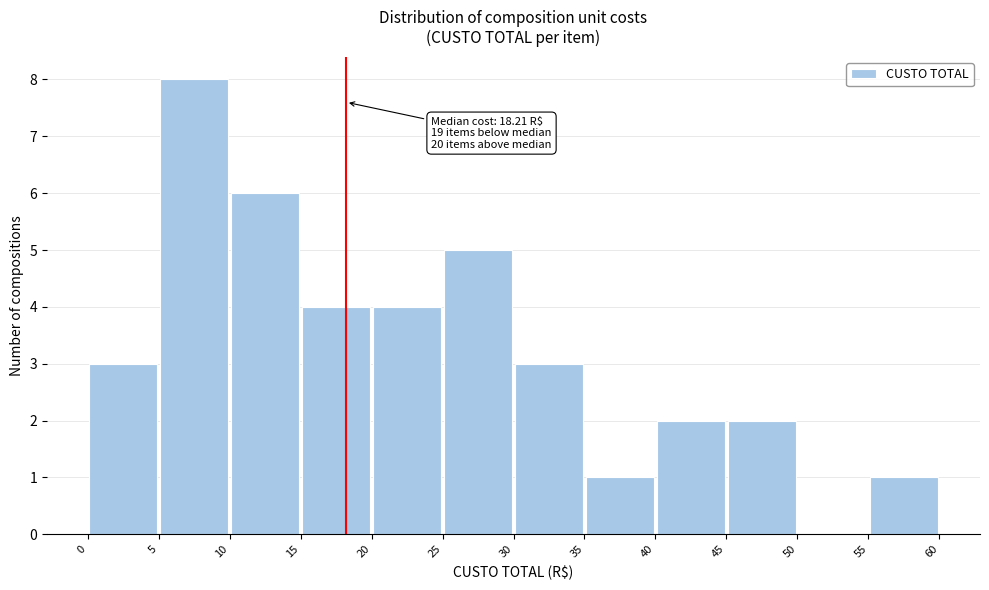

Over which range of the x-axis is the bar tallest?

5 to 10